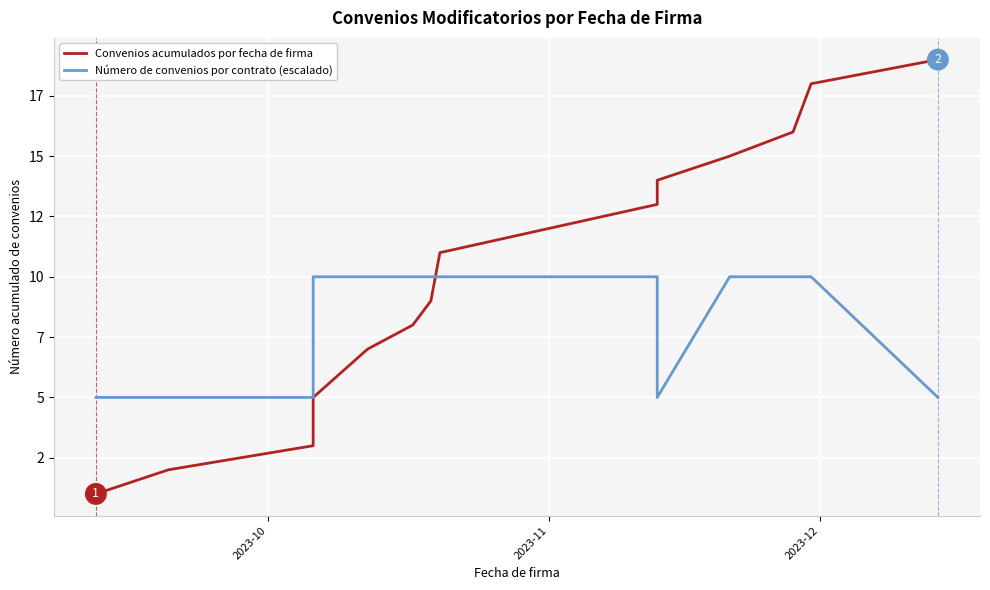

True or false: Convenios acumulados por fecha de firma and Número de convenios por contrato (escalado) intersect in this chart.

True